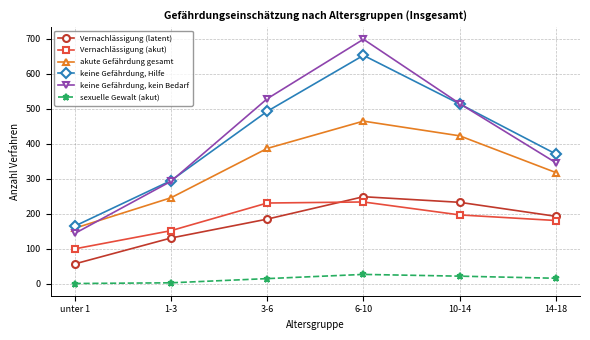

True or false: keine Gefährdung, kein Bedarf and sexuelle Gewalt (akut) intersect in this chart.

False